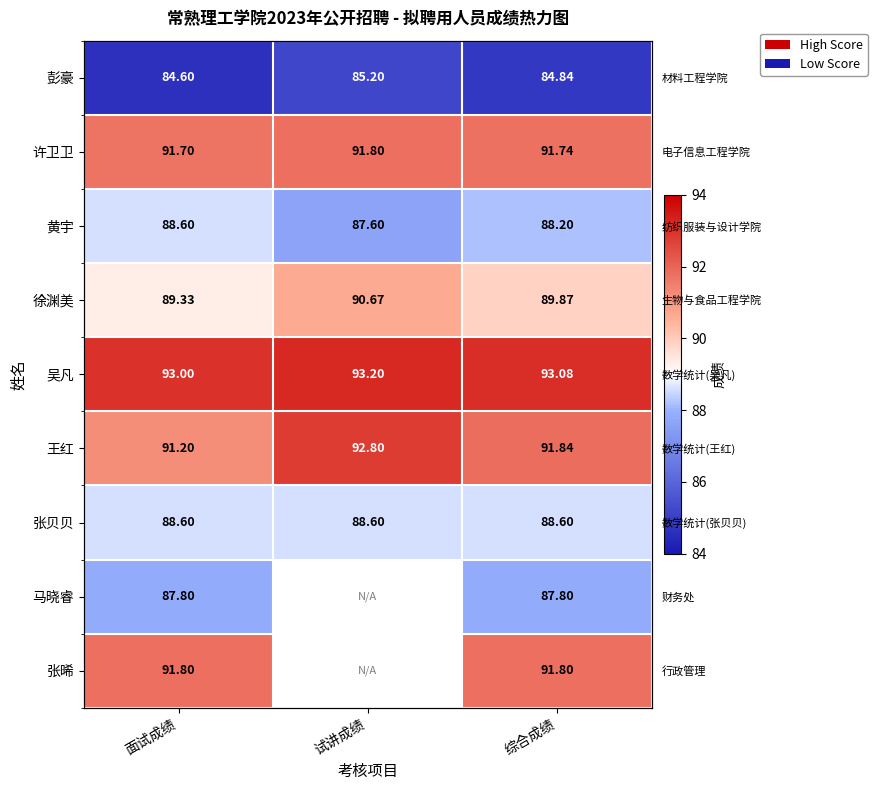

At how many categories does at least one series exceed 93?

2